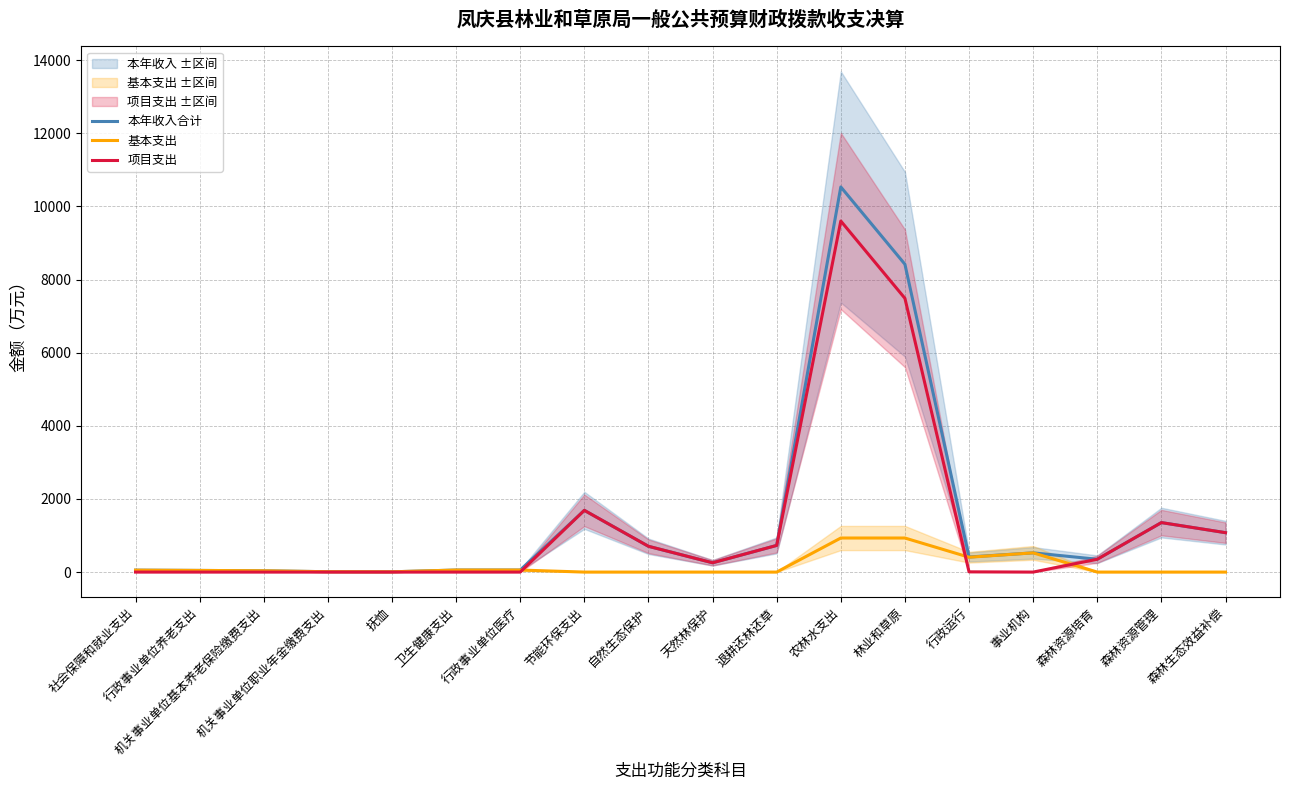

What is the label of the 17th point from the left?

森林资源管理